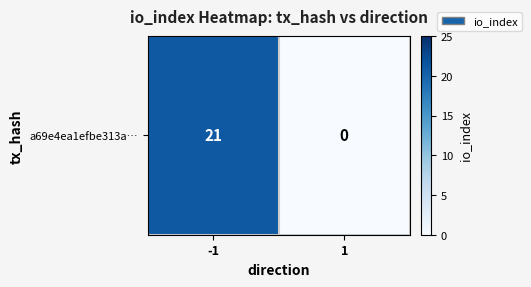

The chart shows a value of 0 at 1. True or false?

True